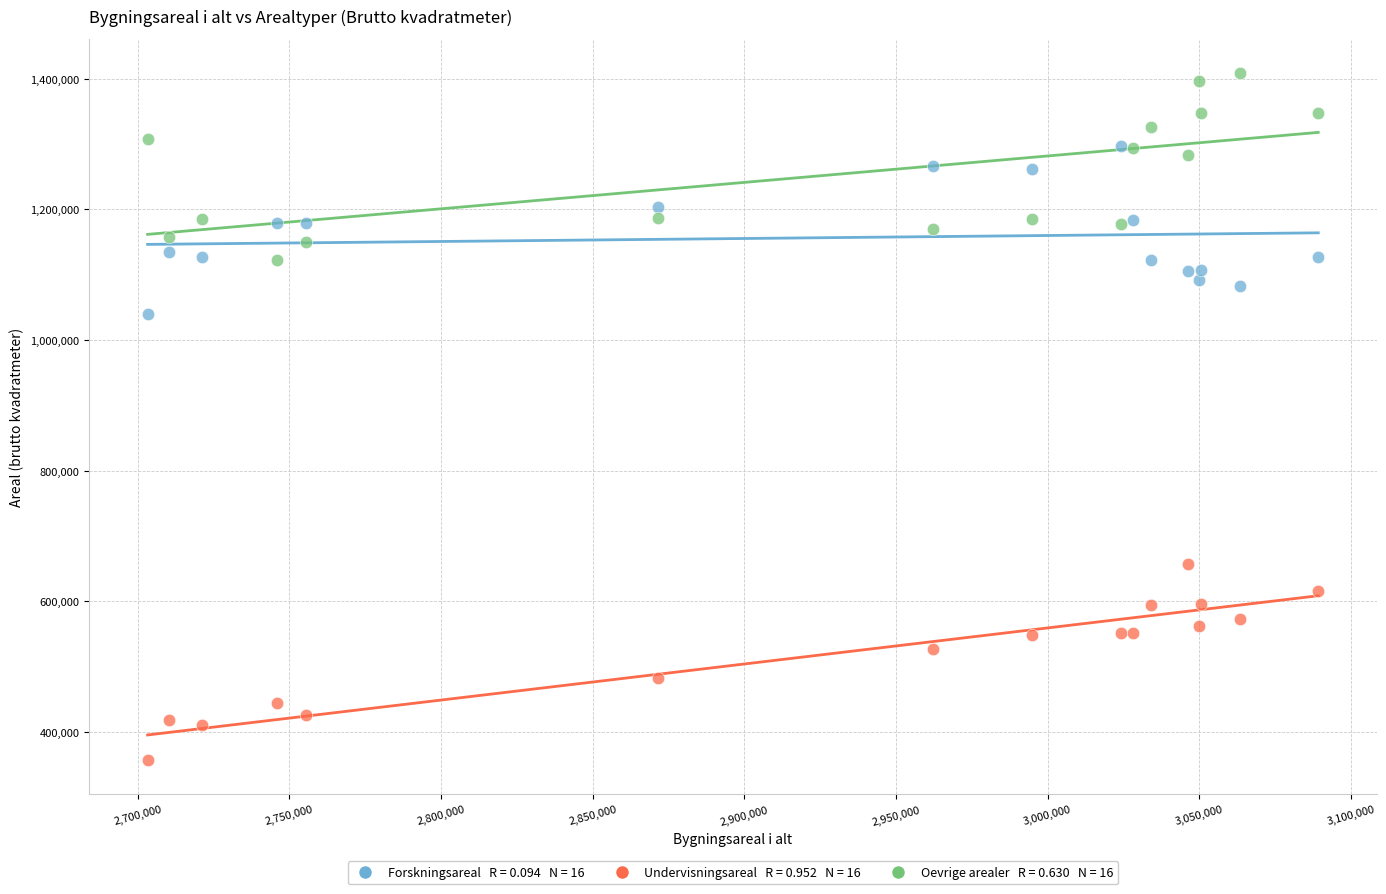

Across all series, what Y value is closest to 882663?

1039177